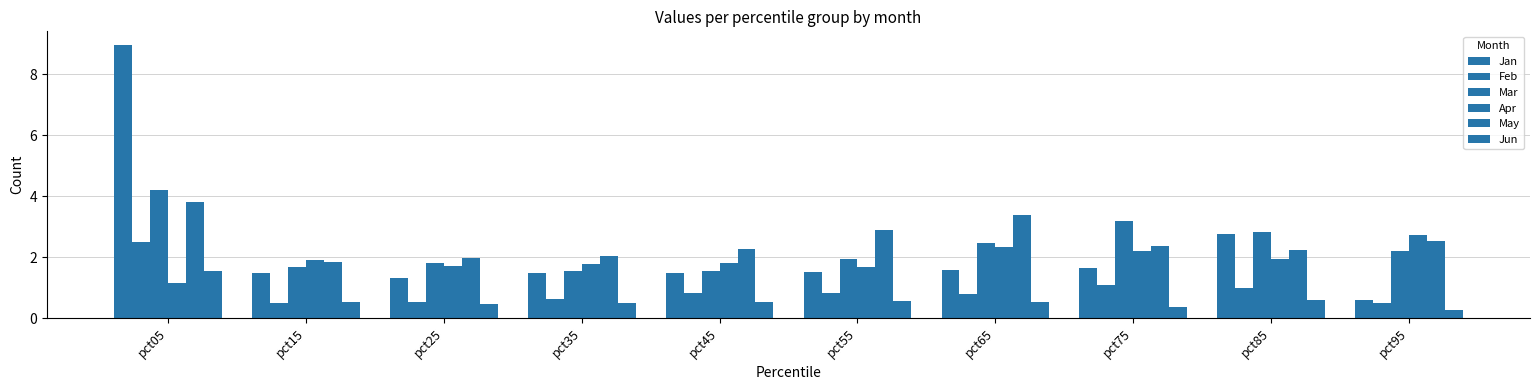

How many values in the Jan series exceed 1?

9